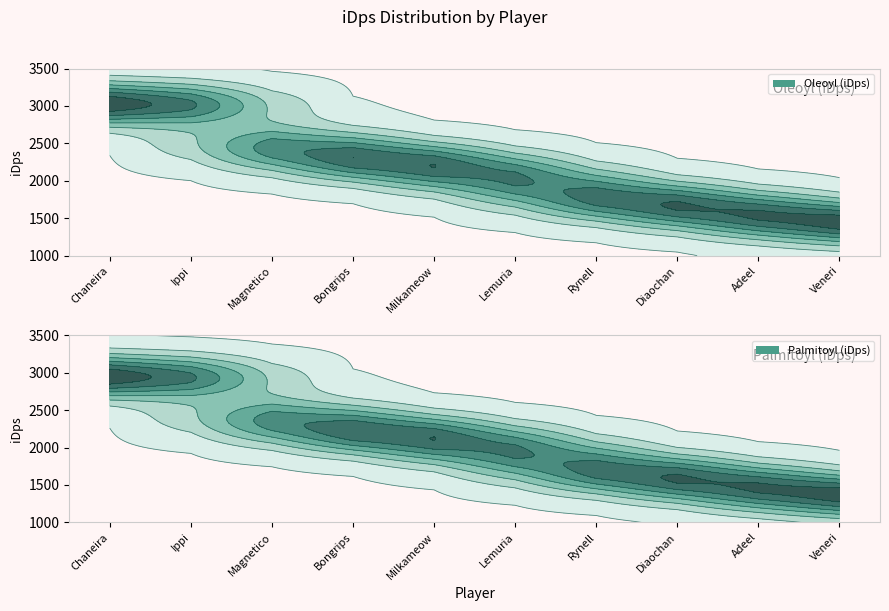

Reading left to right, what are all the values shown in this chart?

3034.6	3009.5	2486.7	2294.5	2210.5	2022.5	1778.9	1669.1	1538.9	1414.0